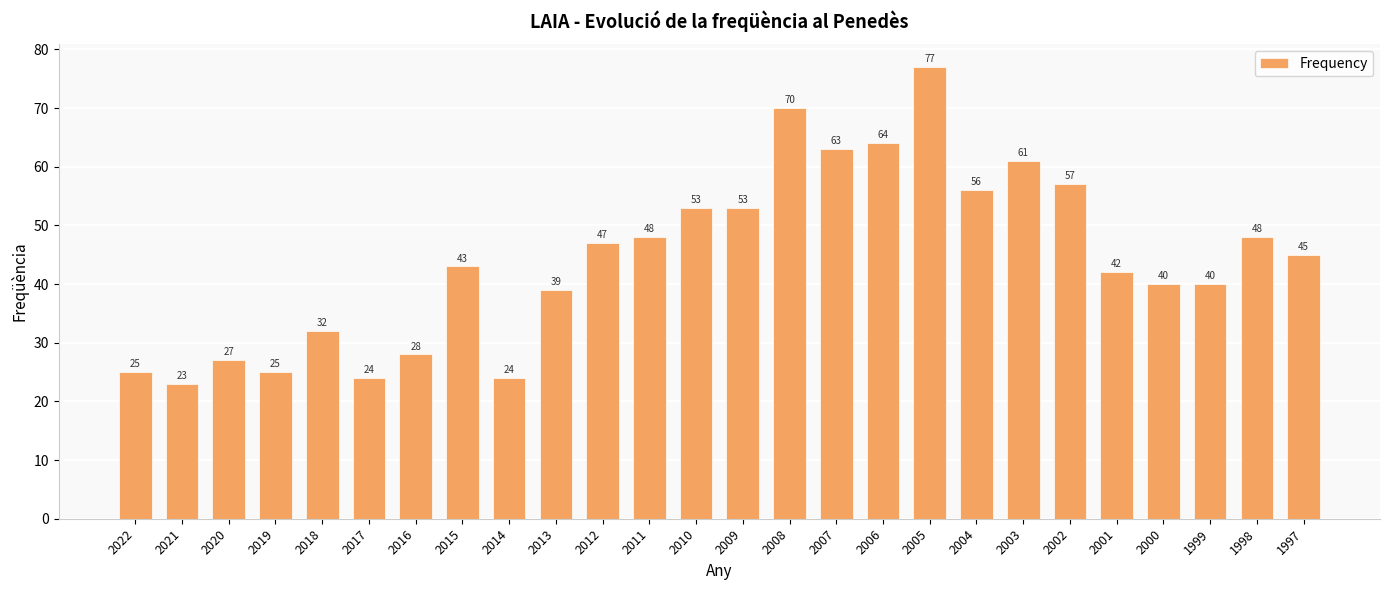

True or false: the data shows 48 at 1998.

True